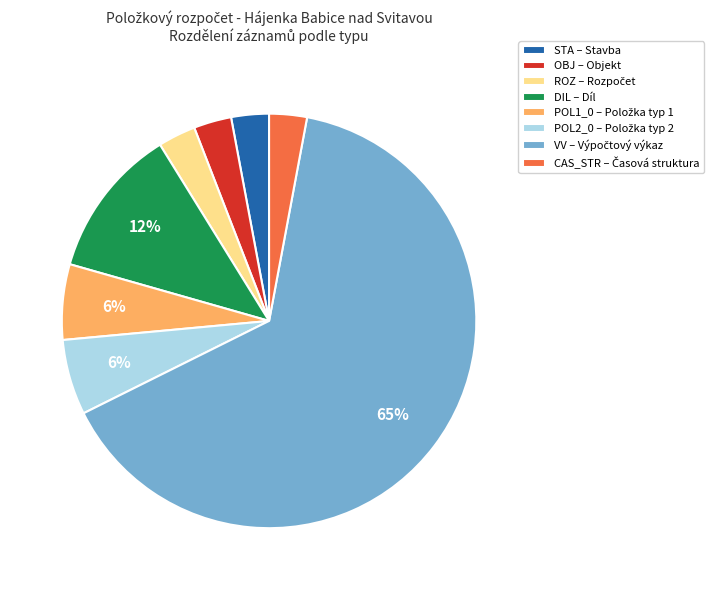

Does any single category account for the majority?

Yes